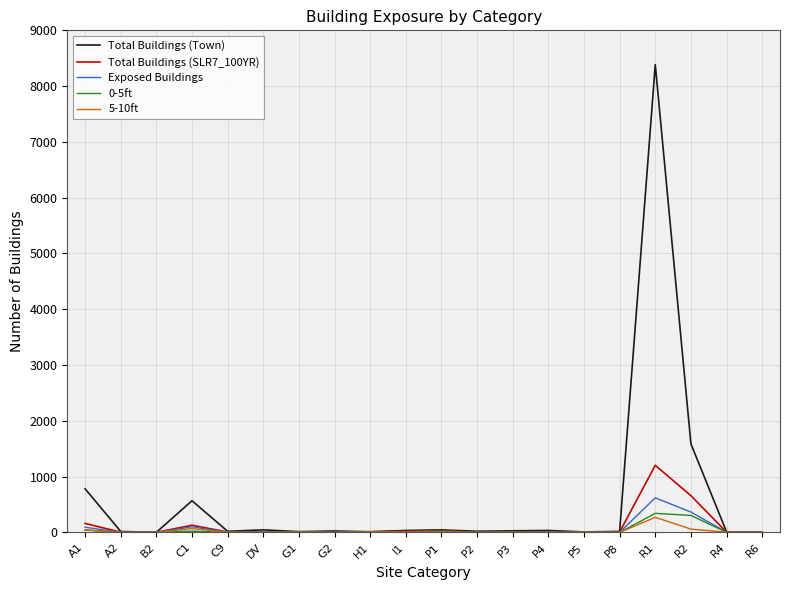

Does the chart display data point markers on the line(s)?

No